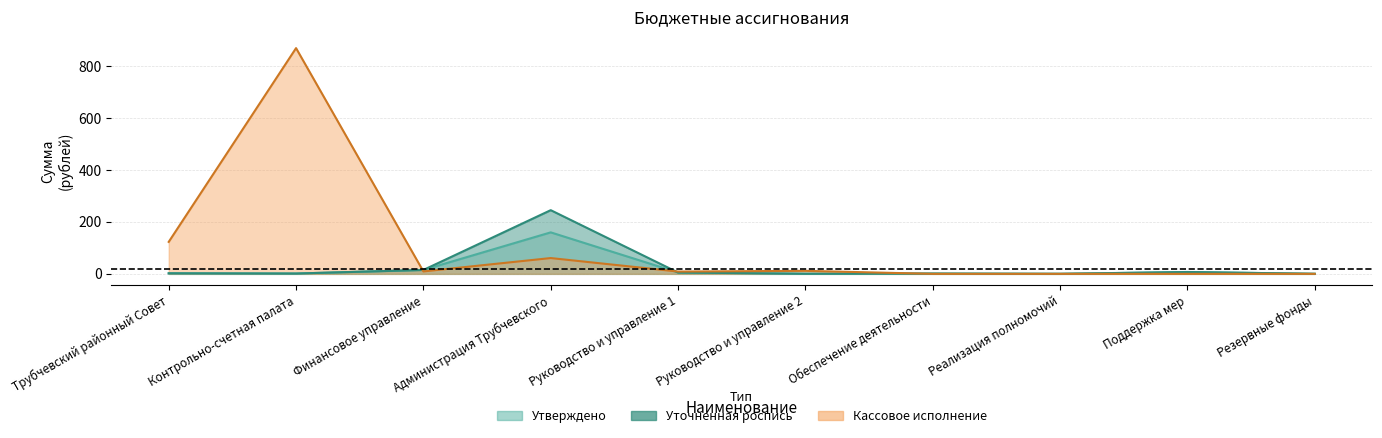

What is the sum of the Кассовое исполнение values at Руководство и управление 1 and Поддержка мер?

8.9